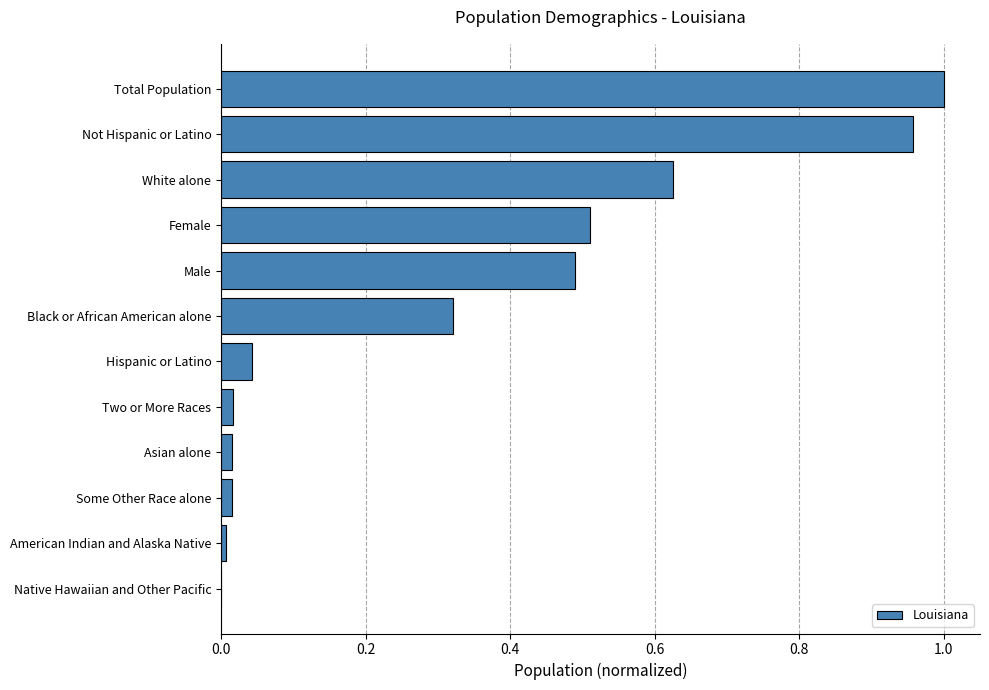

Between Total Population and Female, which is larger?

Total Population